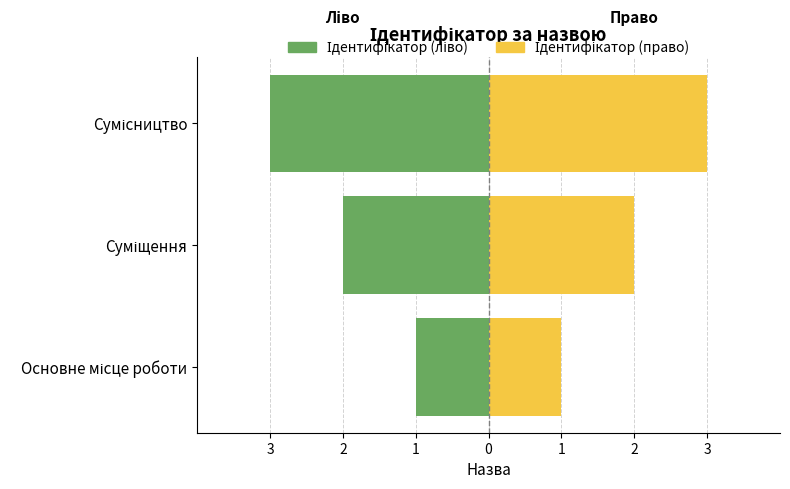

Reading left to right, transcribe all the data shown in this chart.

Ідентифікатор (ліво): -1	-2	-3
Ідентифікатор (право): 1	2	3